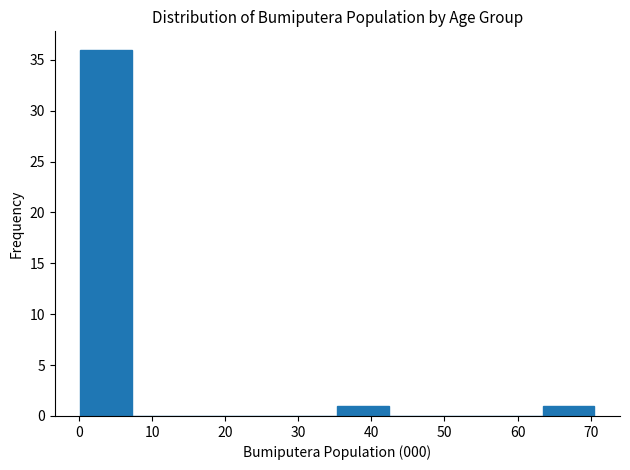

Reading left to right, transcribe this chart: for each bar, give the range it covers on the x-axis and its height. Neither the bar edges nor the heights are printed on the chart, so give them approximately, as read against the axes.

0 to 7: 36
7 to 14: 0
14 to 21: 0
21 to 28: 0
28 to 35: 0
35 to 42: 1
42 to 49: 0
49 to 56: 0
56 to 63: 0
63 to 71: 1